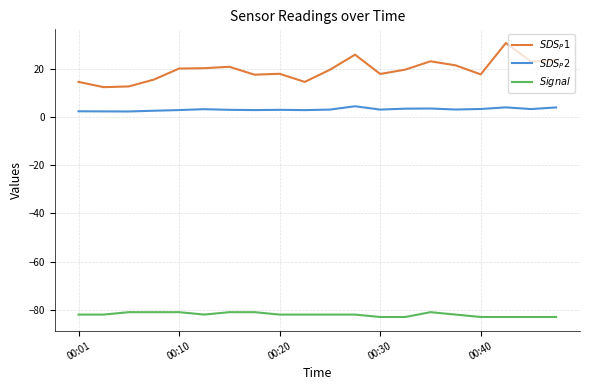

How many $Signal$ values are between -83 and -81?

20